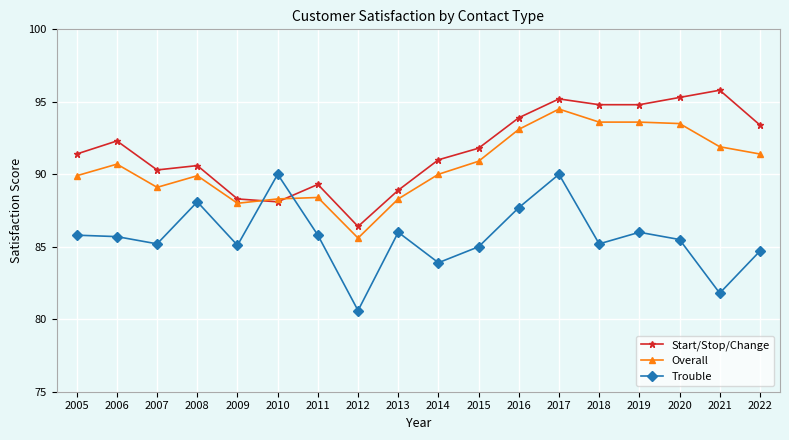

What is the value of the Trouble point at the 9th from the left?

86.0